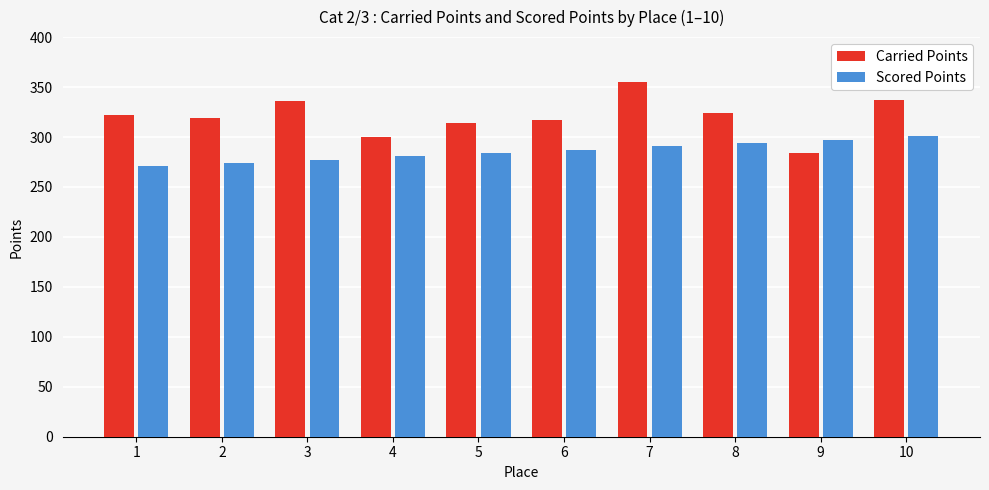

Is it true that Scored Points equals 162.8 at 3?

False